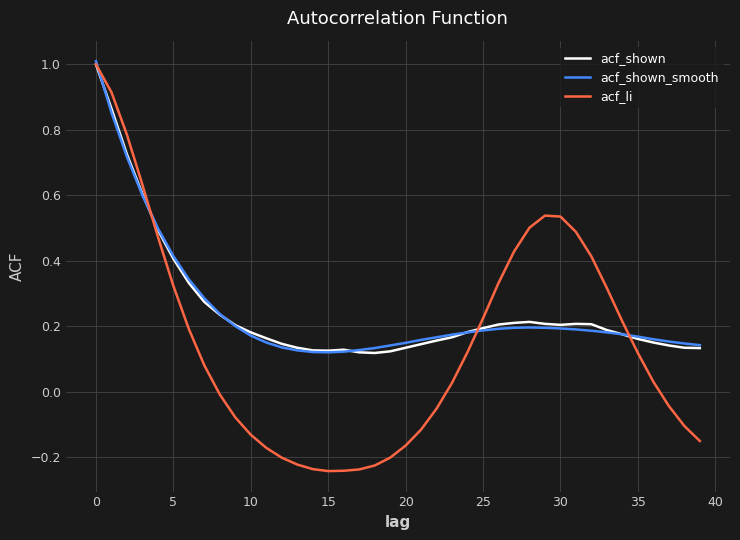

What is the maximum value for acf_shown?

1.0